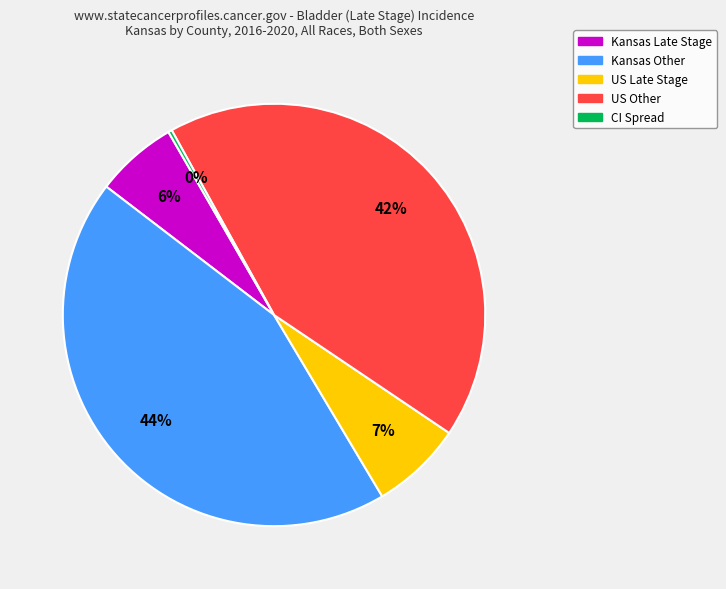

Is there any slice that represents more than half of the pie?

No